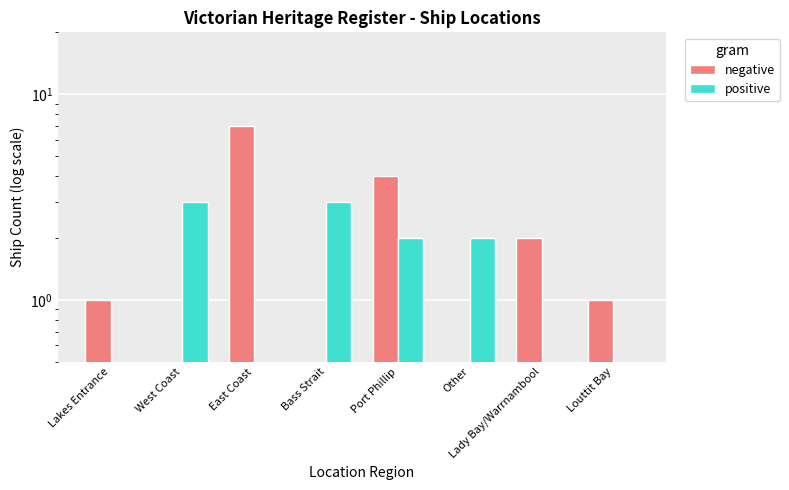

Which series has the widest spread of values?

negative